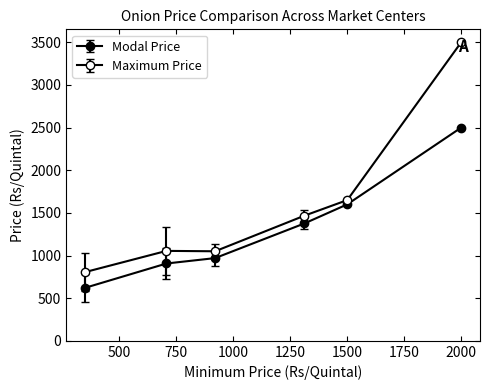

Rank the series by their maximum value, from highest to lowest.

Maximum Price, Modal Price